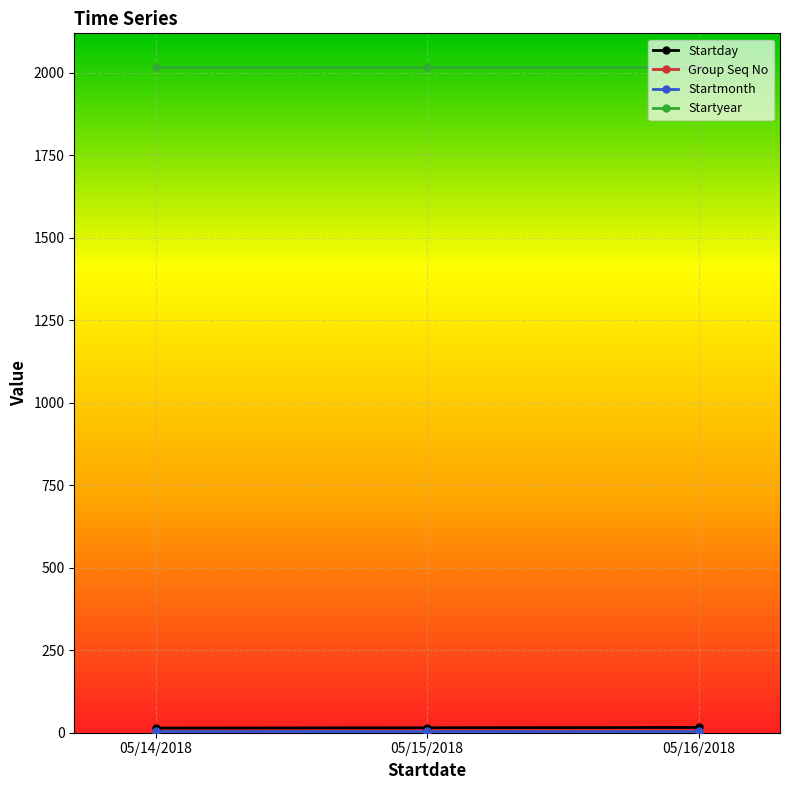

What is the spread (max minus min) of values at 05/16/2018?

2017